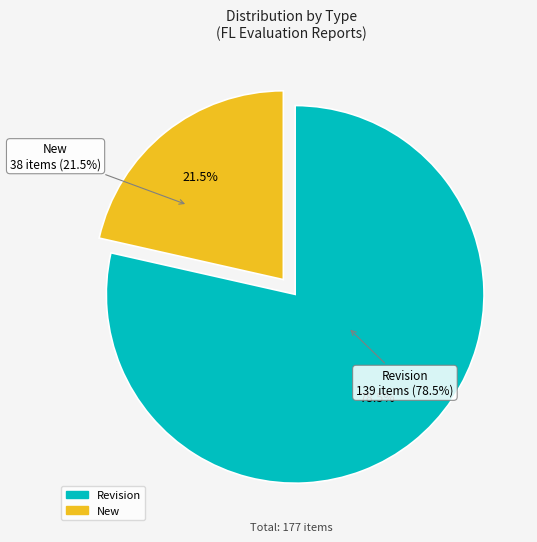

To the nearest percent, what is the difference between the largest and smallest slice percentages?

57%